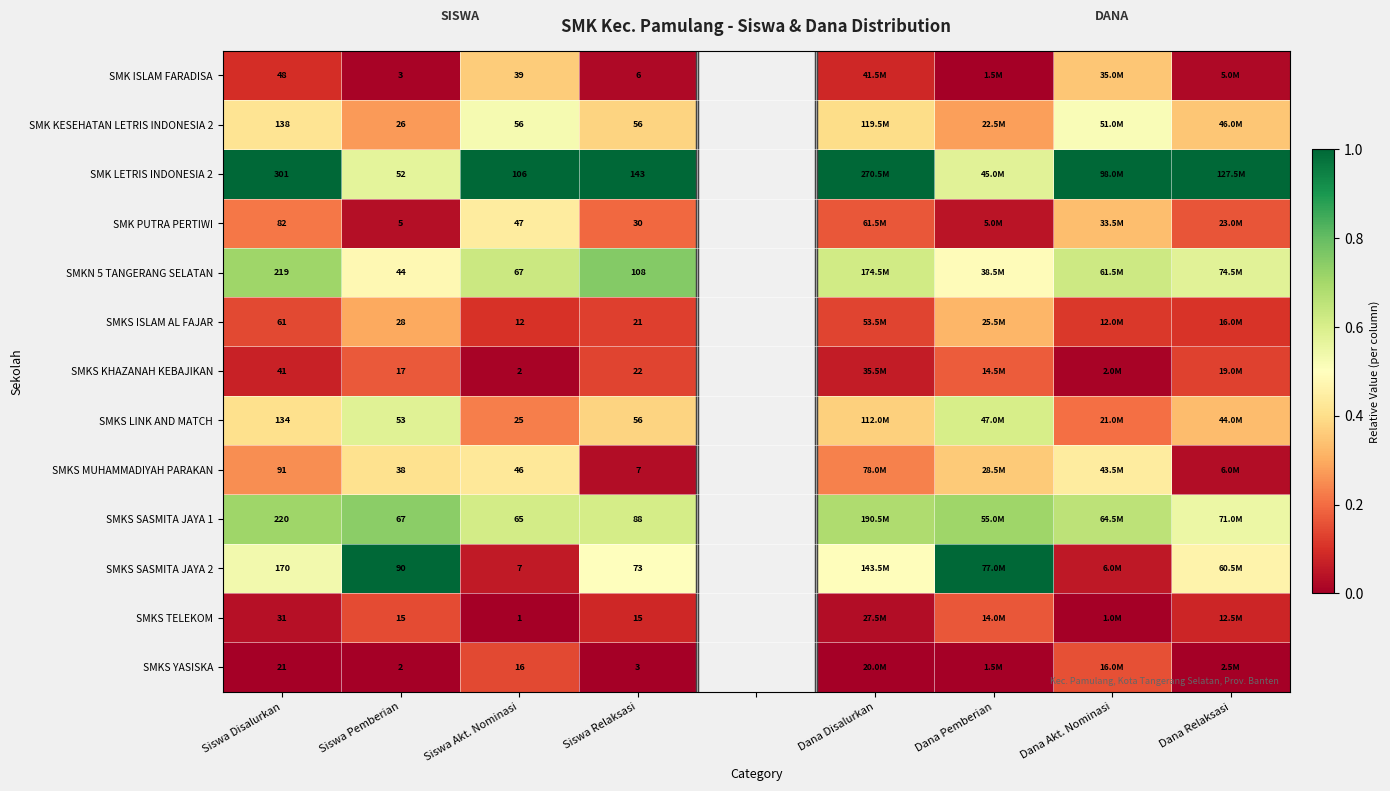

Is the value of SMKS SASMITA JAYA 1 at Siswa Relaksasi greater than the value of SMKS LINK AND MATCH at Siswa Disalurkan?

No